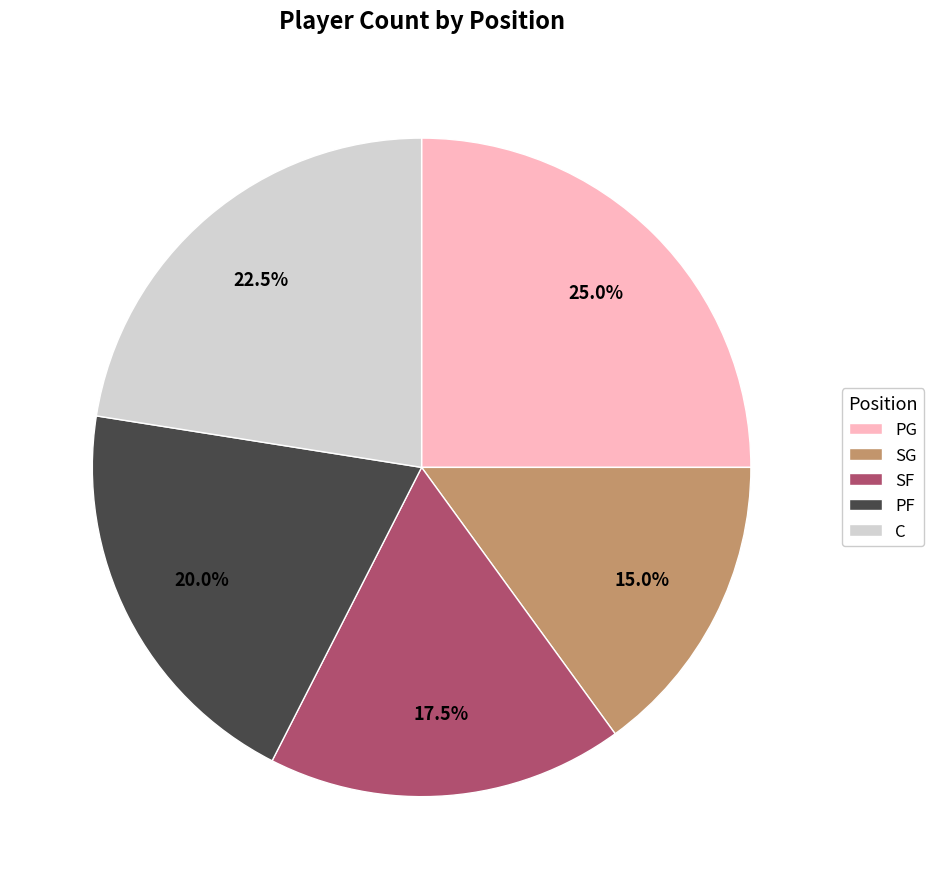

Between SG and PF, which is larger?

PF